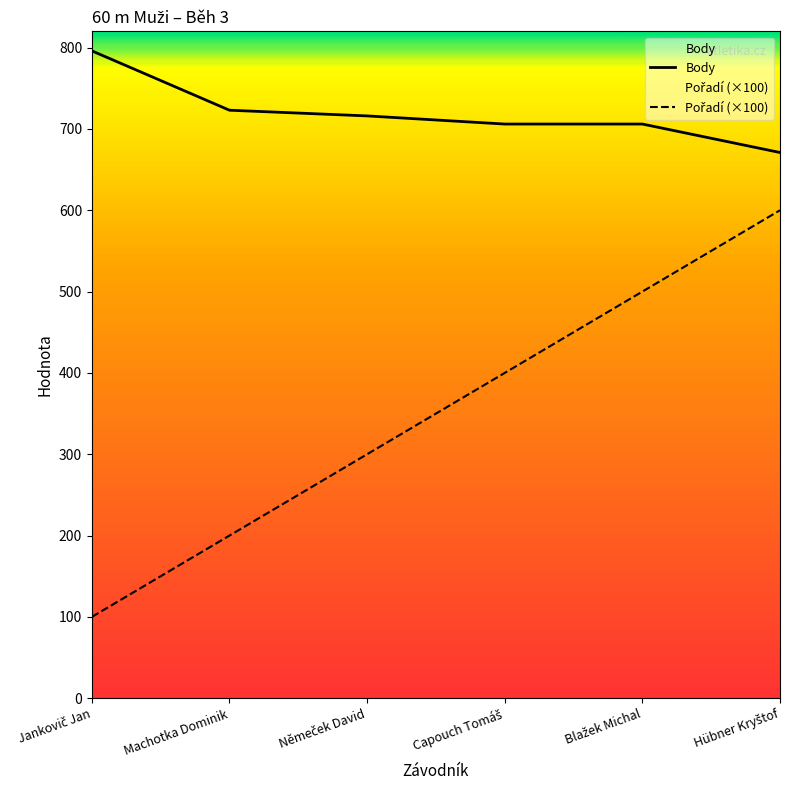

What is the label of the 1st point from the left?

Jankovič Jan